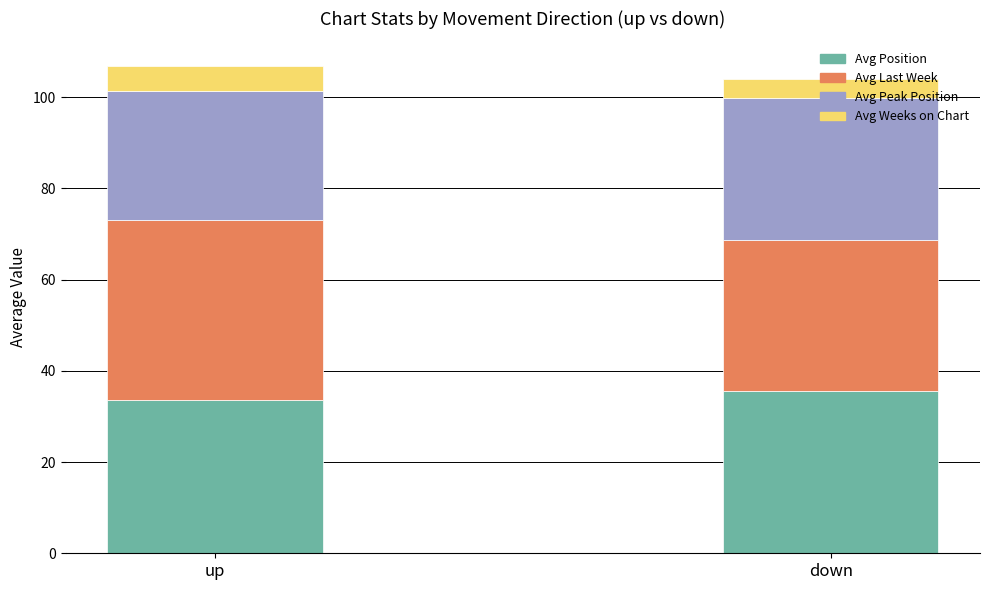

The value of Avg Position at down is 10.3. True or false?

False